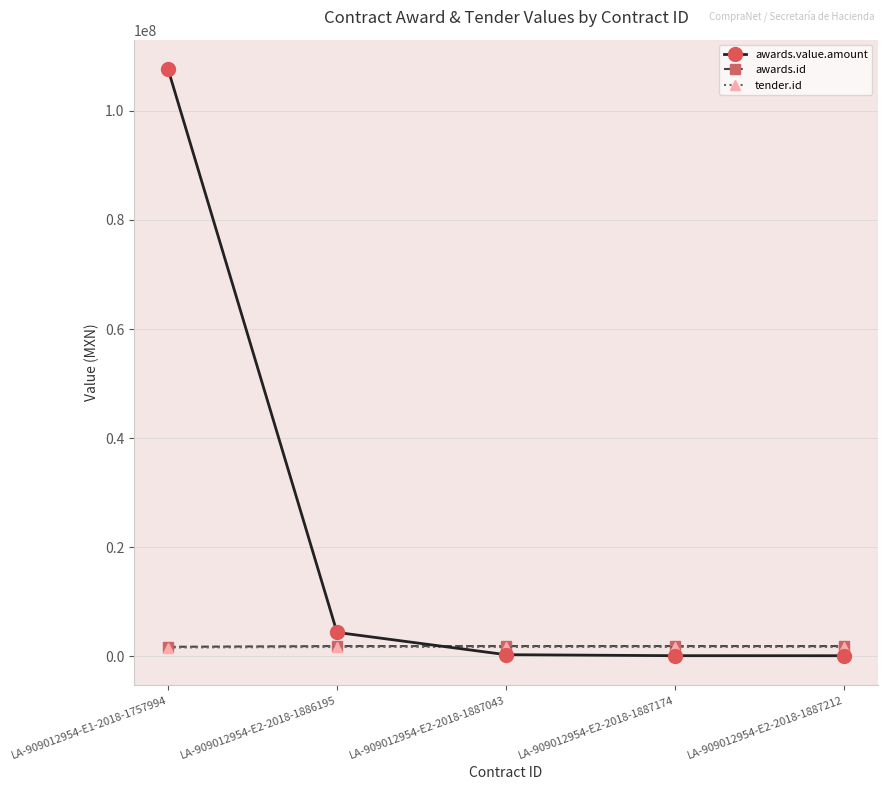

What is the label of the 3rd point from the right?

LA-909012954-E2-2018-1887043